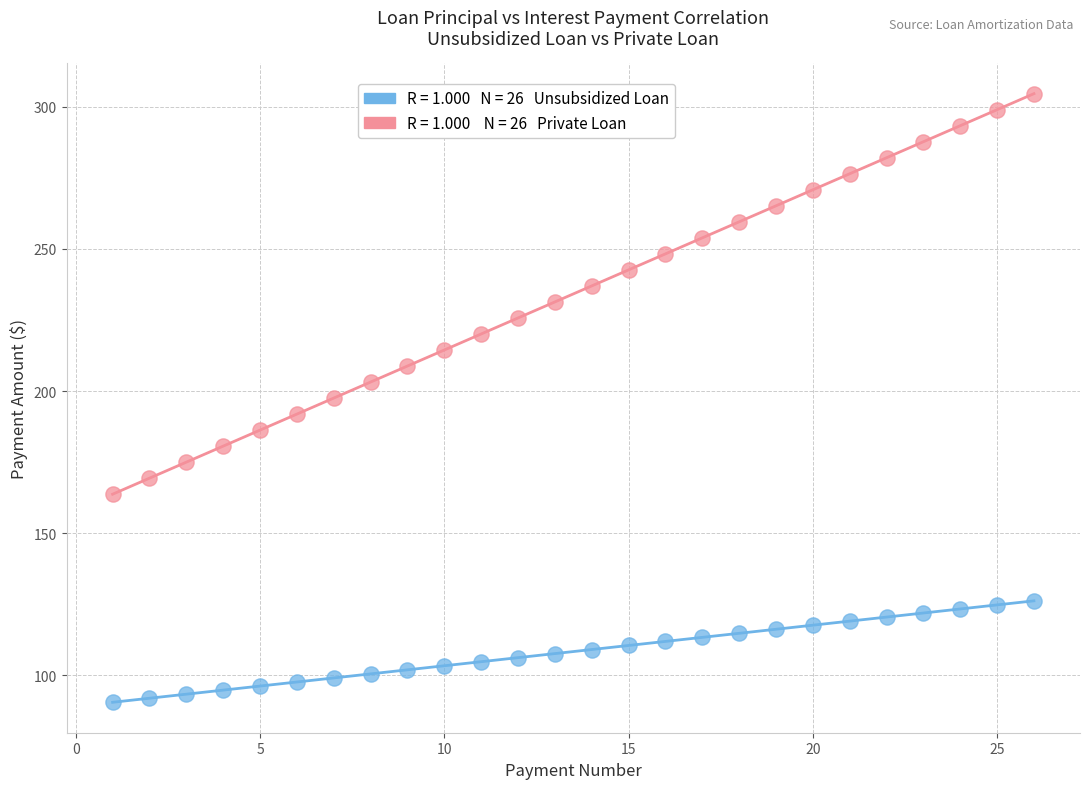

Across all data points, what is the range of X values (max minus min)?

25.0